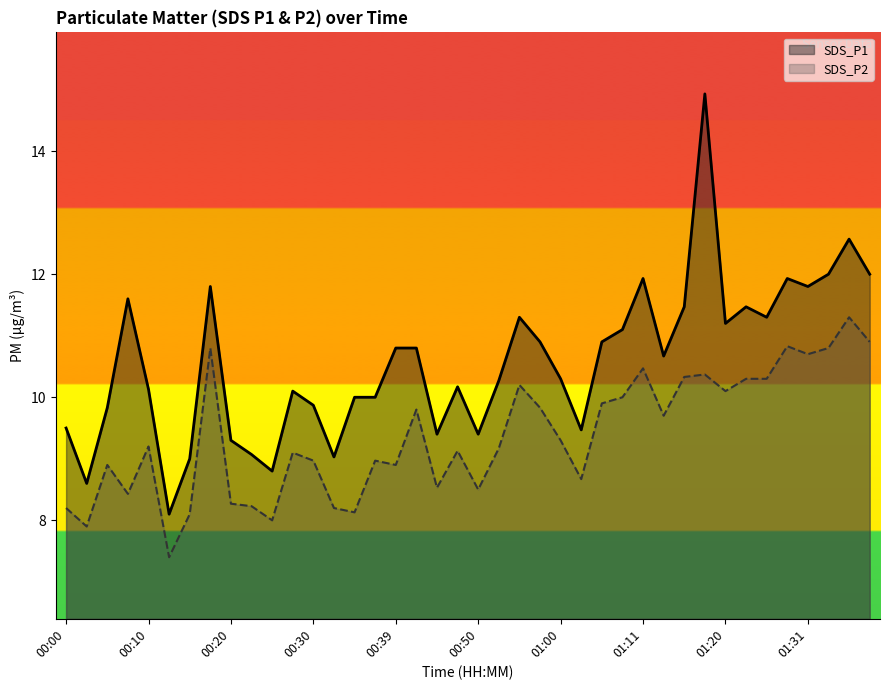

What is the total value across all series at 01:20?

21.3